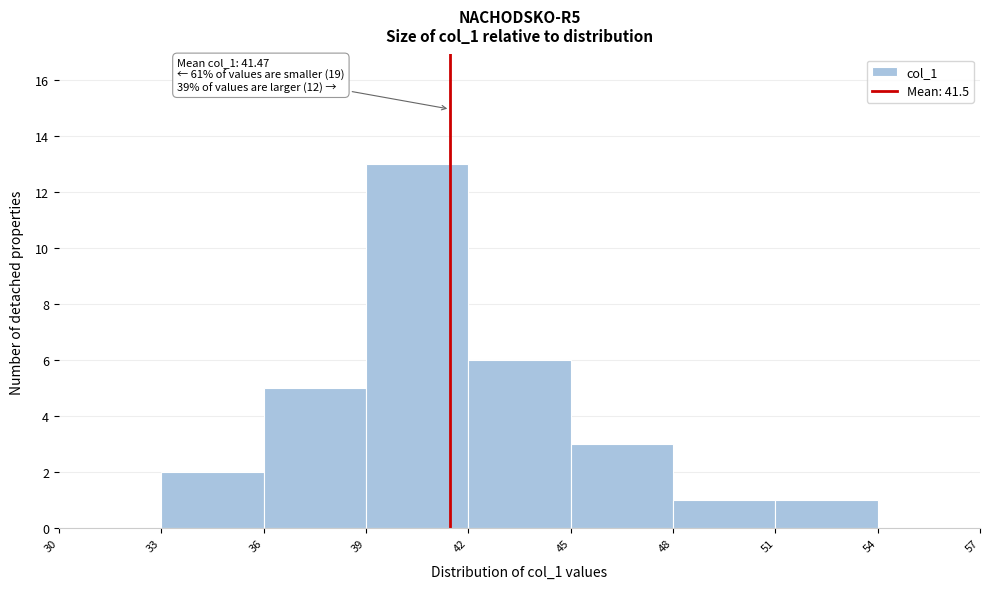

Which range on the x-axis has the tallest bar?

39 to 42